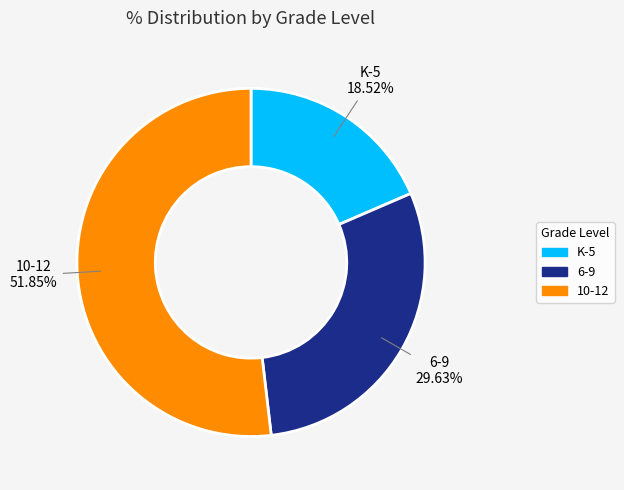

What percentage is NOT represented by K-5?

81.5%